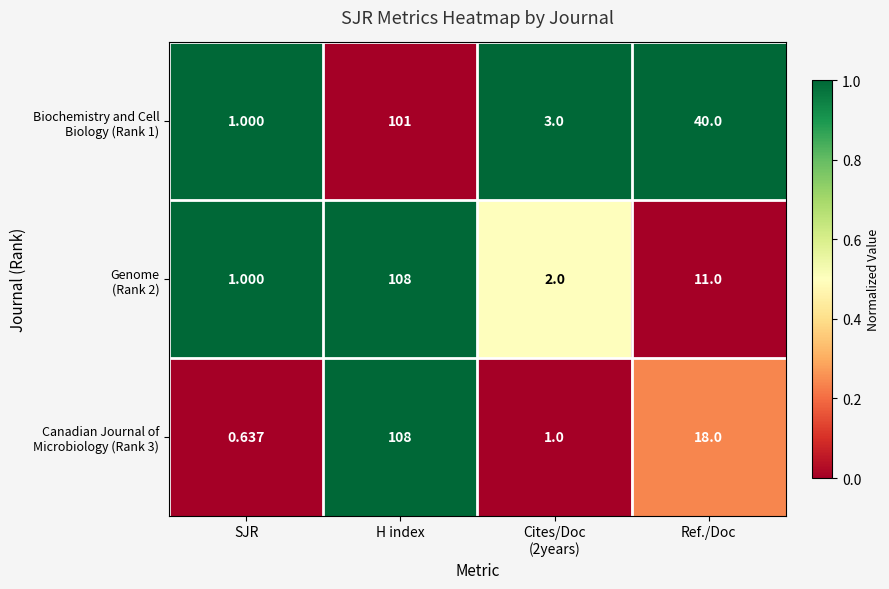

Which category has the lowest value across all series?

SJR